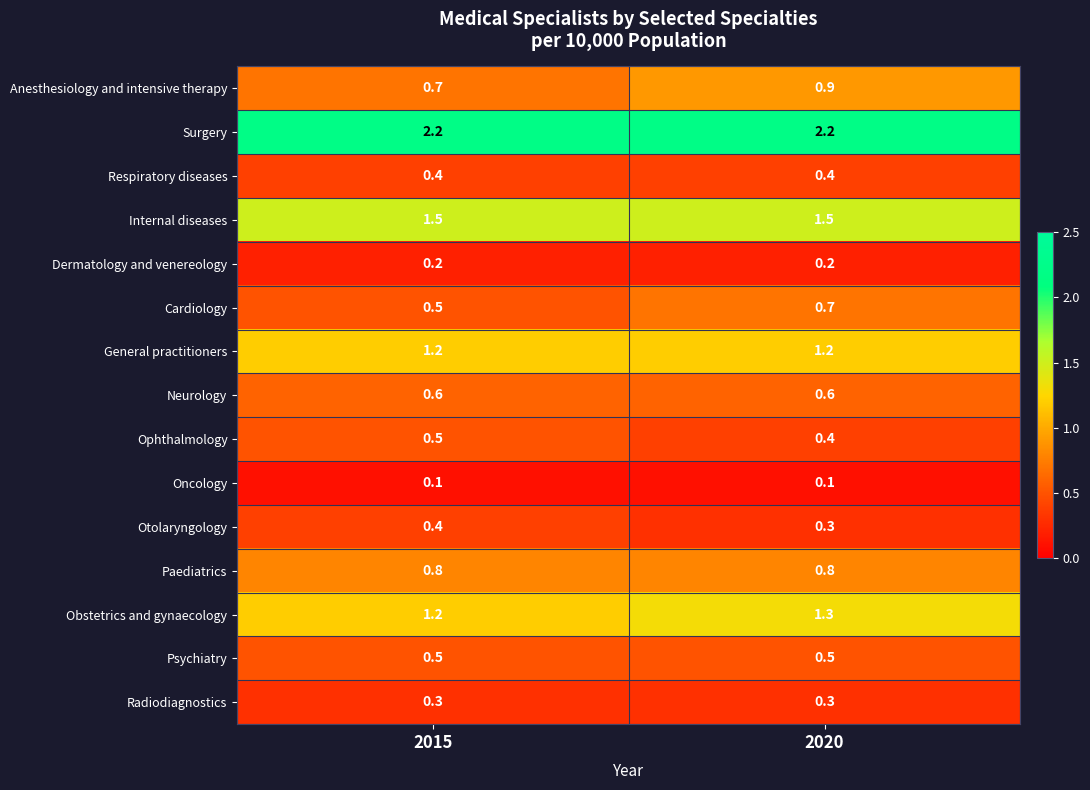

What is the difference between the highest and lowest values at 2020?

2.1